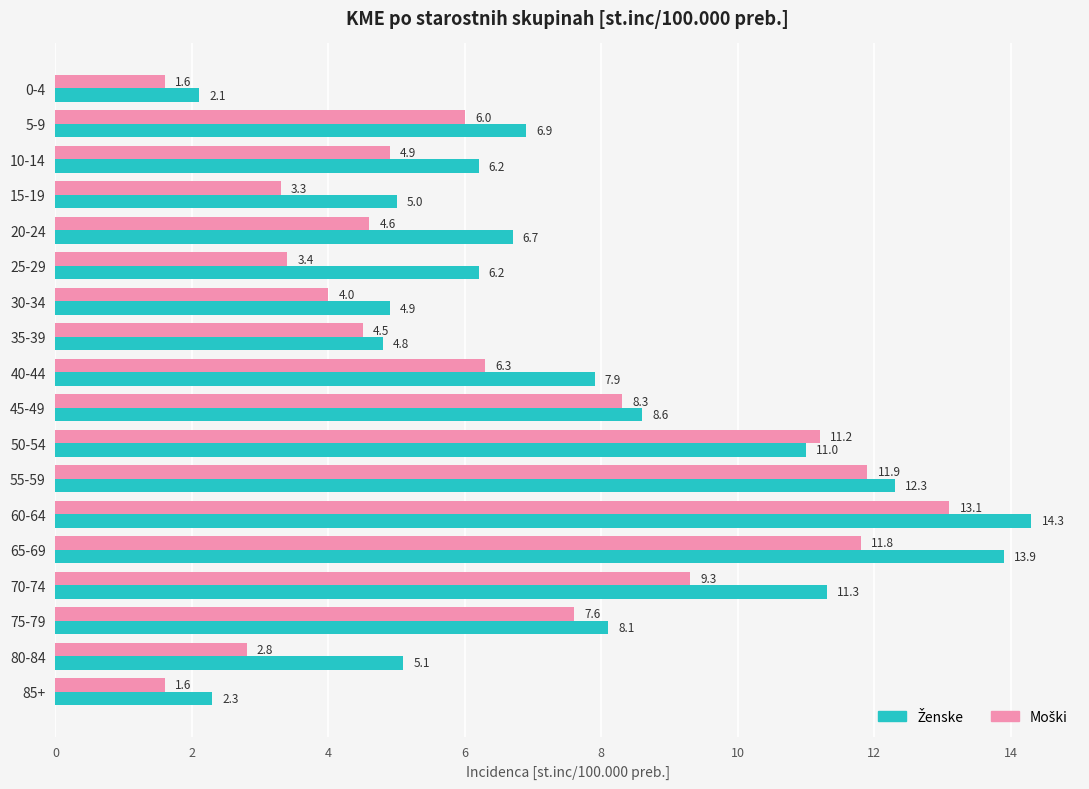

What is the maximum value shown in the chart?

14.3